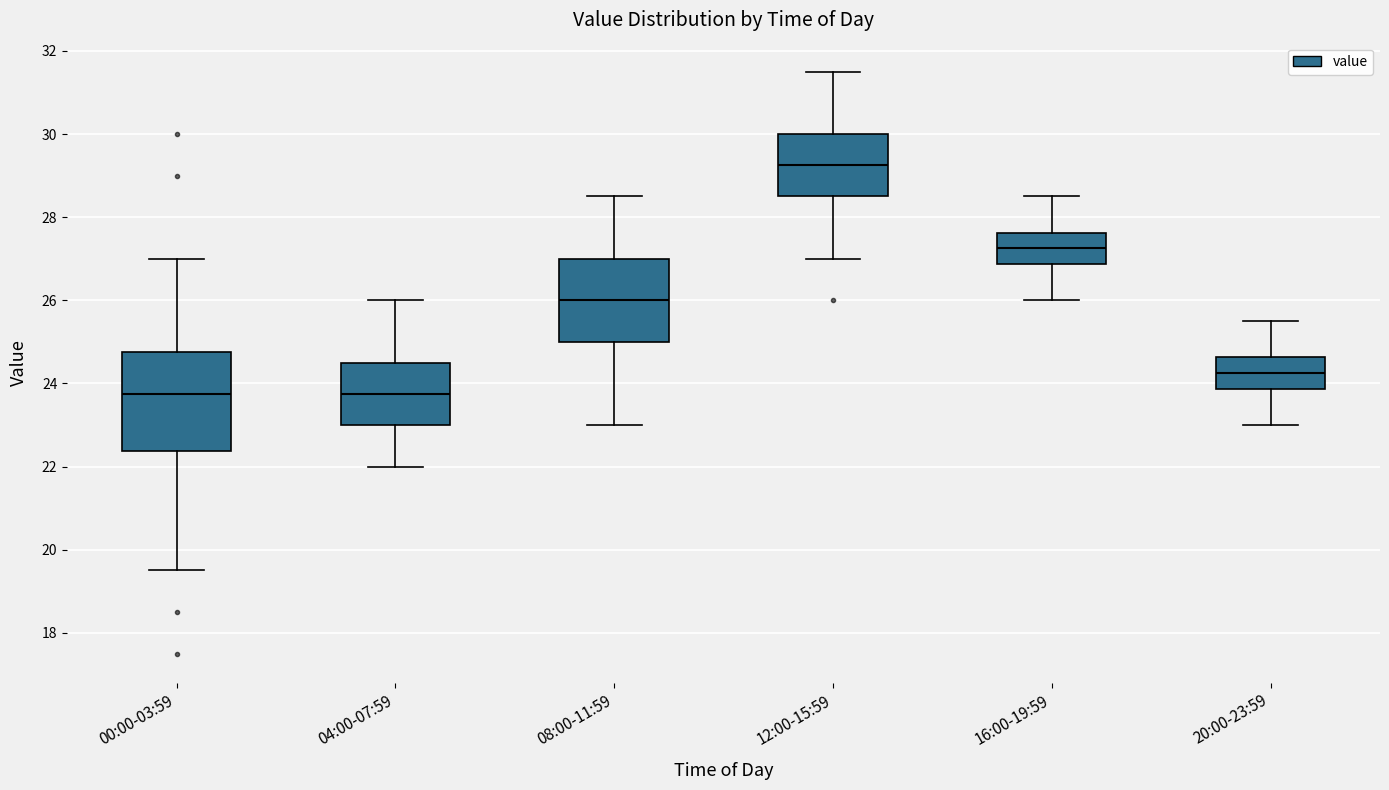

Which box's median line is the highest?

12:00-15:59